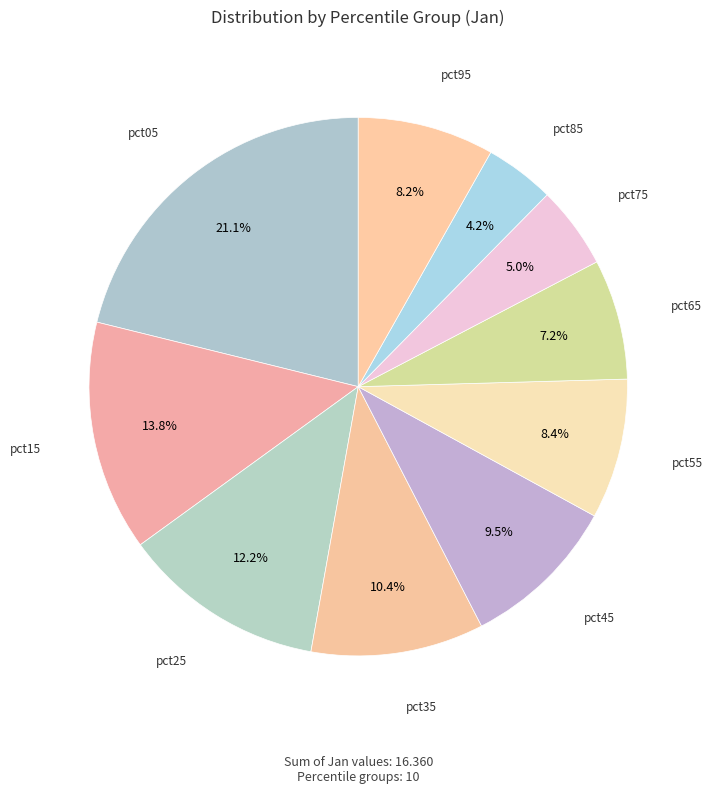

How many slices are in this pie chart?

10